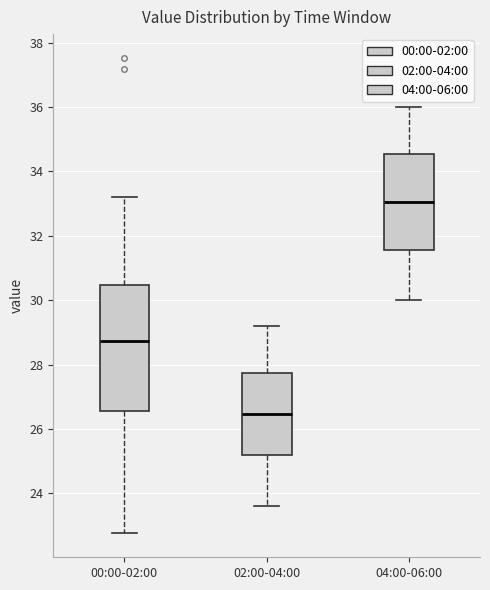

Where does the median line of the box for 02:00-04:00 sit on the y-axis? The values are not printed on the chart, so give them approximately, as read against the axis.

26.4